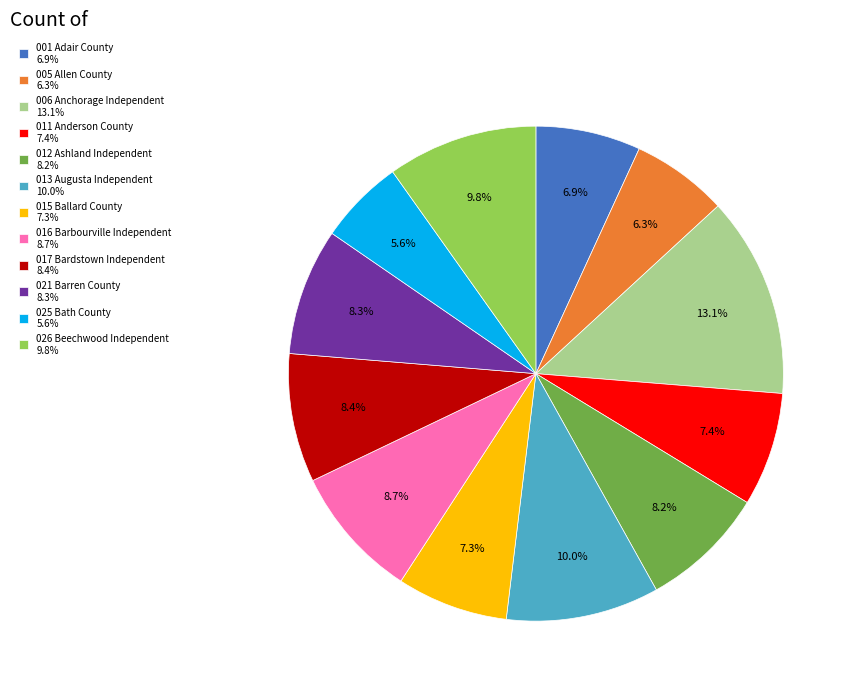

What is the ratio of the value at 015 Ballard County 7.3% to the value at 005 Allen County 6.3%?

1.2